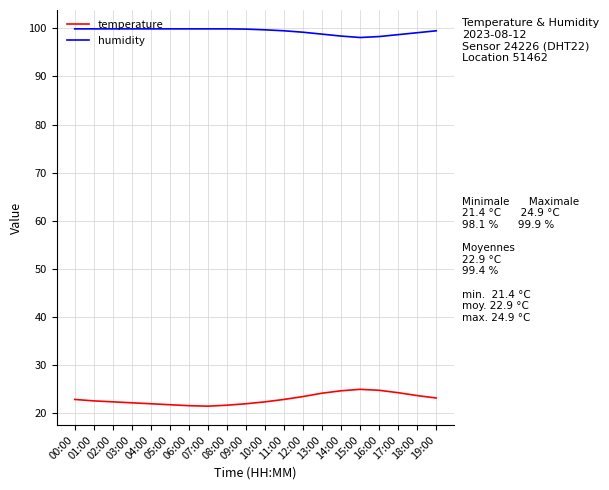

What is the sum of the temperature values at 03:00 and 13:00?

46.2